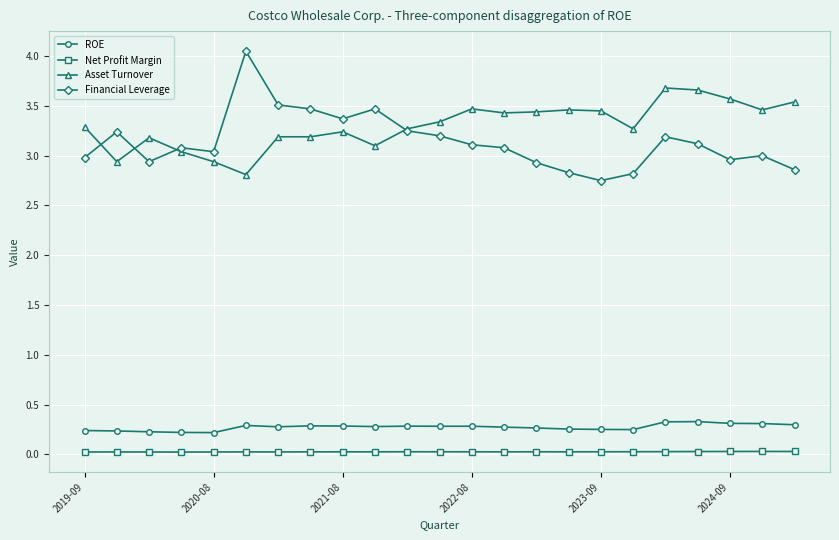

True or false: ROE has more than 2 interior local peaks.

True